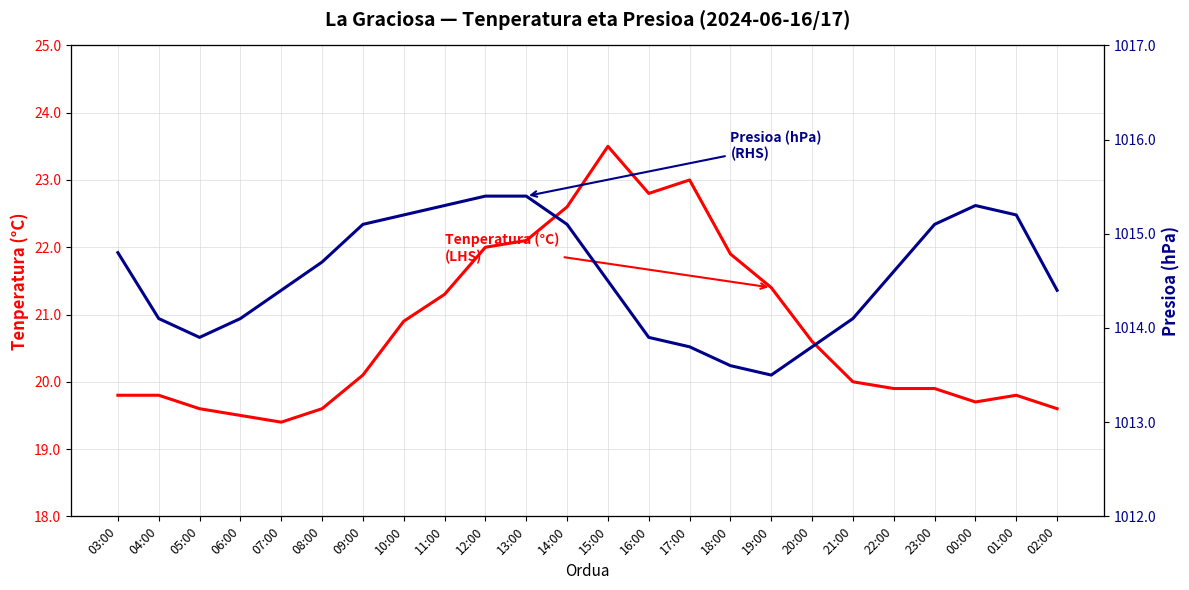

Reading right to left, transcribe all the data shown in this chart.

Tenperatura (°C) (LHS): 19.6	19.8	19.7	19.9	19.9	20.0	20.6	21.4	21.9	23.0	22.8	23.5	22.6	22.1	22.0	21.3	20.9	20.1	19.6	19.4	19.5	19.6	19.8	19.8
Presioa (hPa) (RHS): 1014.4	1015.2	1015.3	1015.1	1014.6	1014.1	1013.8	1013.5	1013.6	1013.8	1013.9	1014.5	1015.1	1015.4	1015.4	1015.3	1015.2	1015.1	1014.7	1014.4	1014.1	1013.9	1014.1	1014.8